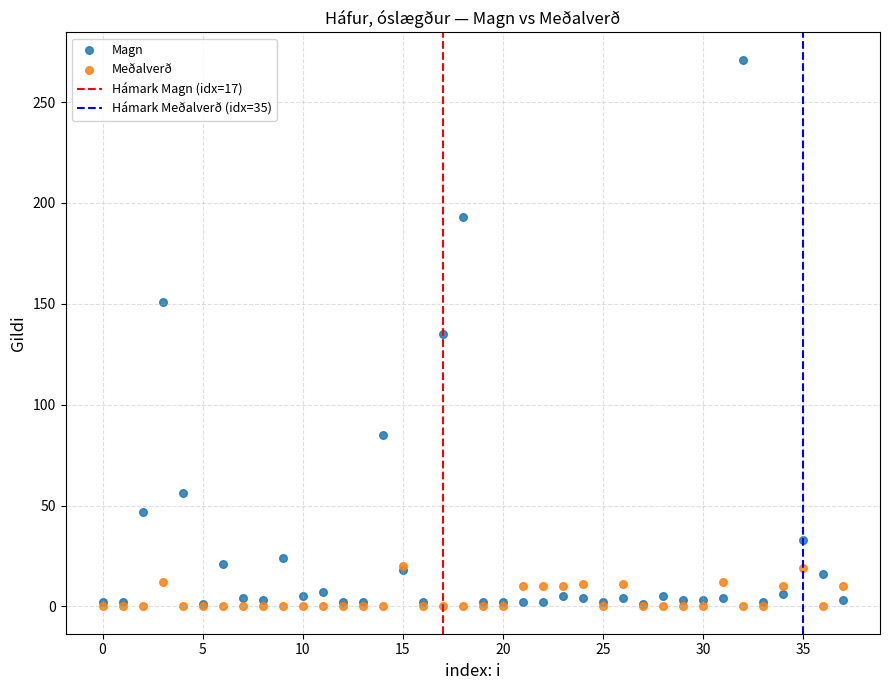

Which series contains the highest Y value?

Magn